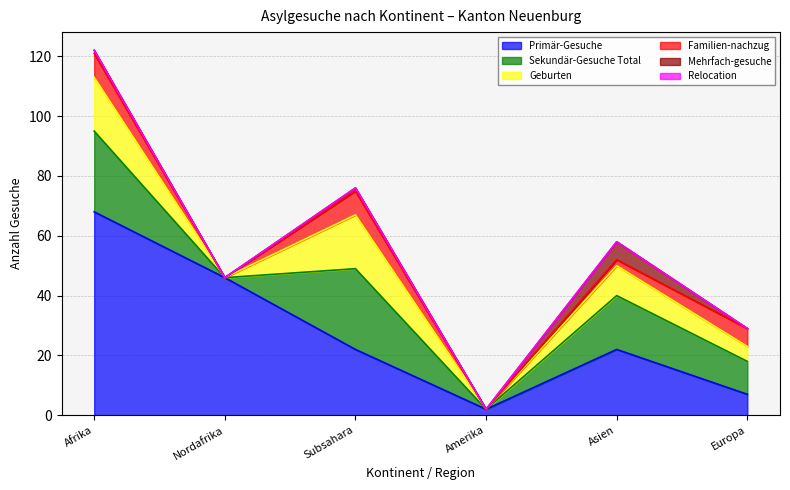

At which category is the sum across all series the highest?

Afrika